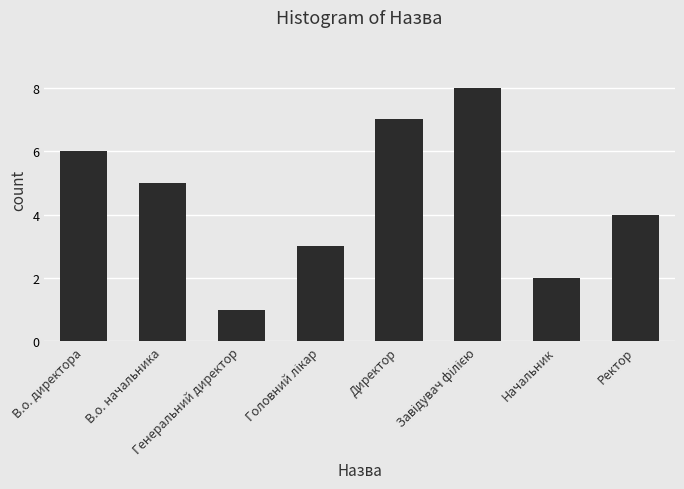

Reading right to left, what are all the values shown in this chart?

4	2	8	7	3	1	5	6